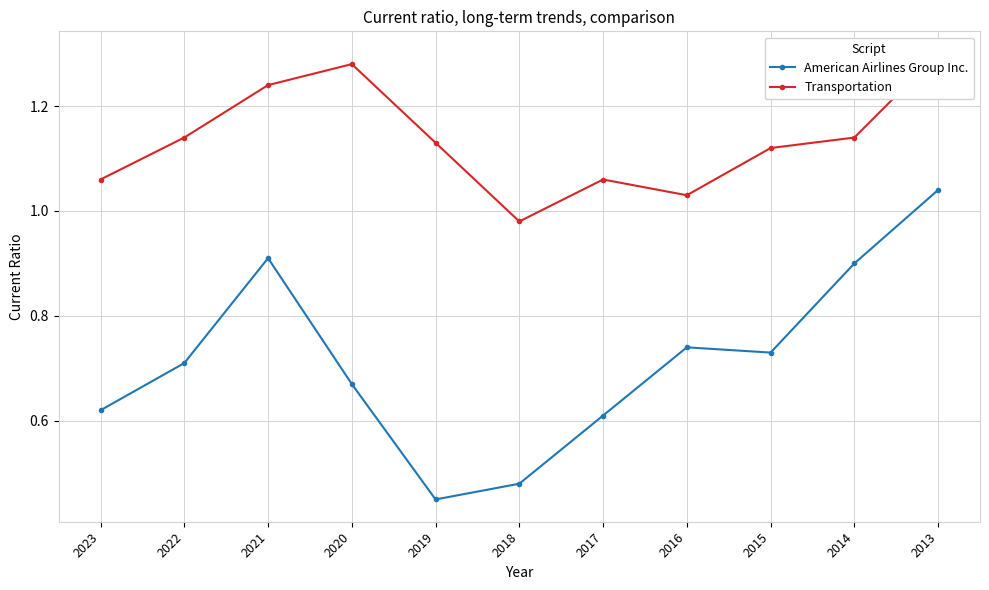

Reading left to right, list all the values displayed in this chart.

American Airlines Group Inc.: 0.6	0.7	0.9	0.7	0.5	0.5	0.6	0.7	0.7	0.9	1.0
Transportation: 1.1	1.1	1.2	1.3	1.1	1.0	1.1	1.0	1.1	1.1	1.3